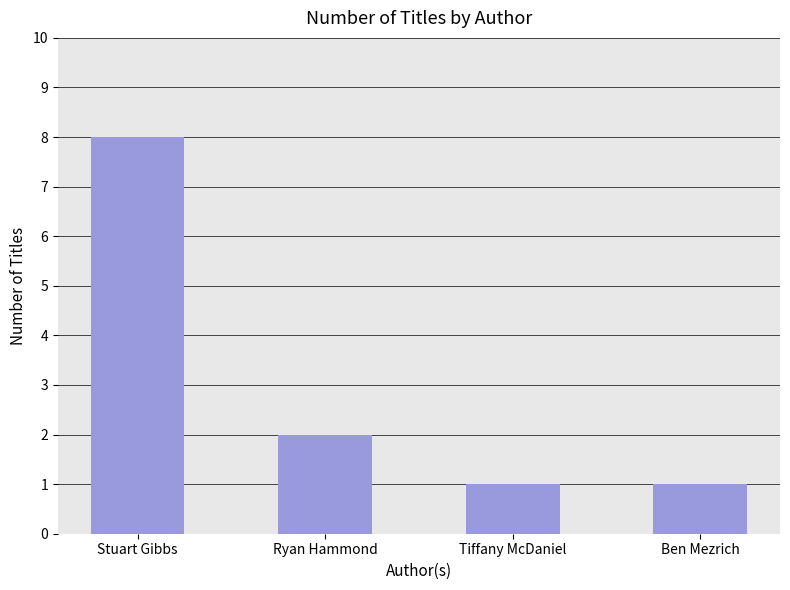

The value at Tiffany McDaniel is 1. True or false?

True